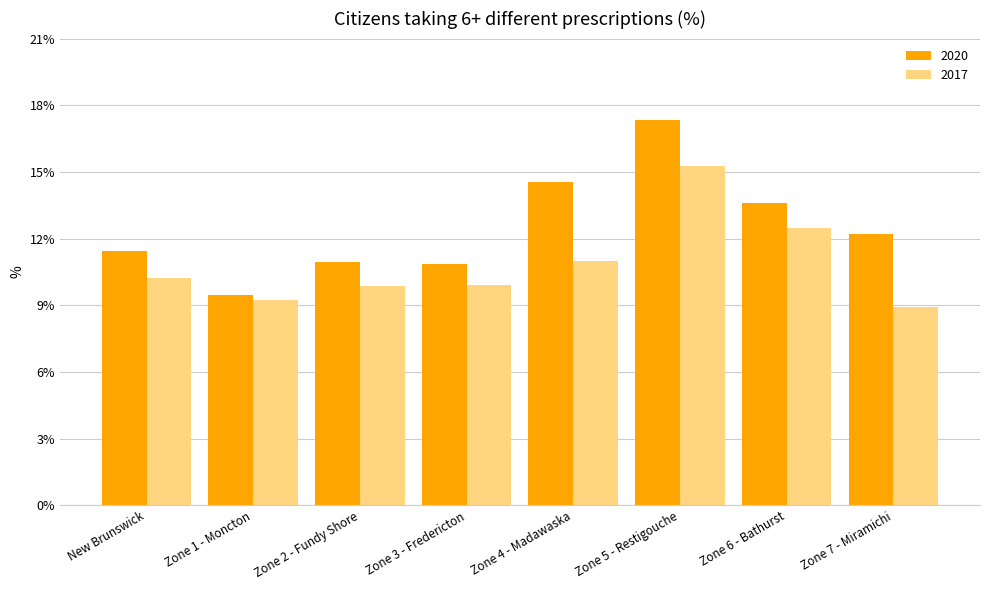

What is the highest value of the 2020 series?

17.3